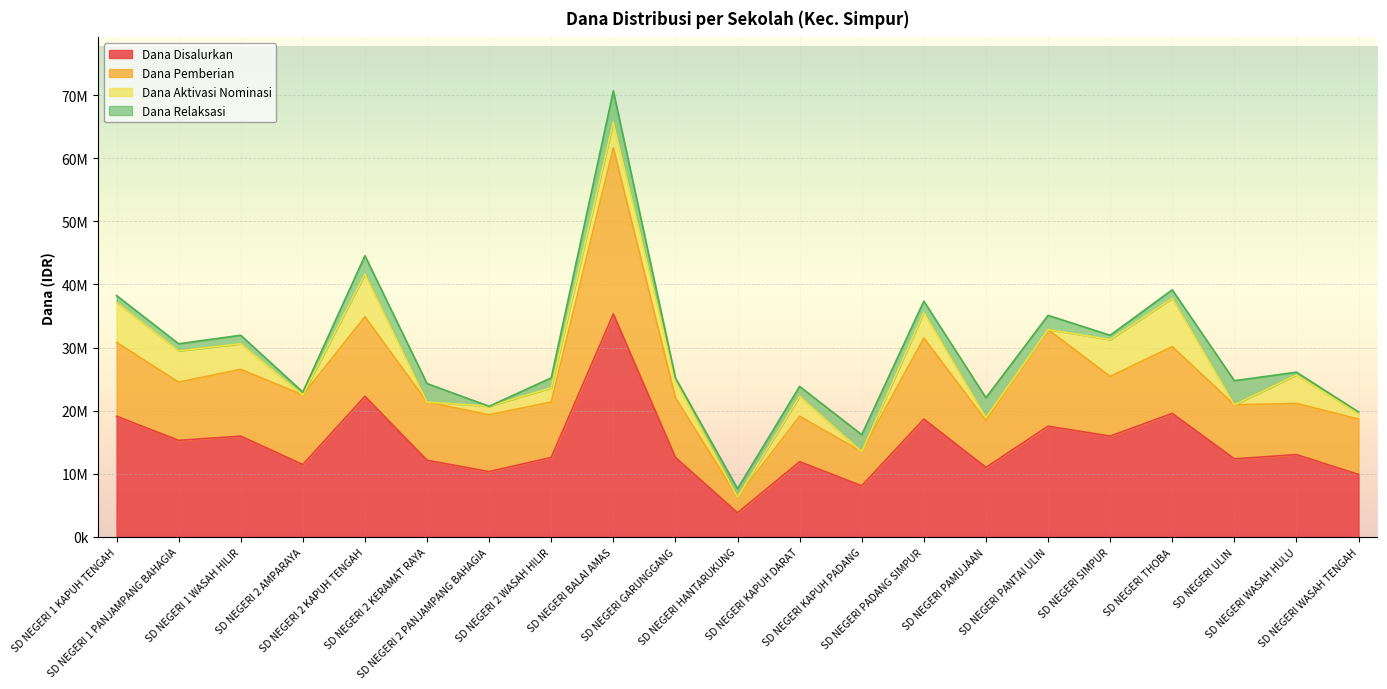

Which category has the highest value in the Dana Disalurkan series?

SD NEGERI BALAI AMAS